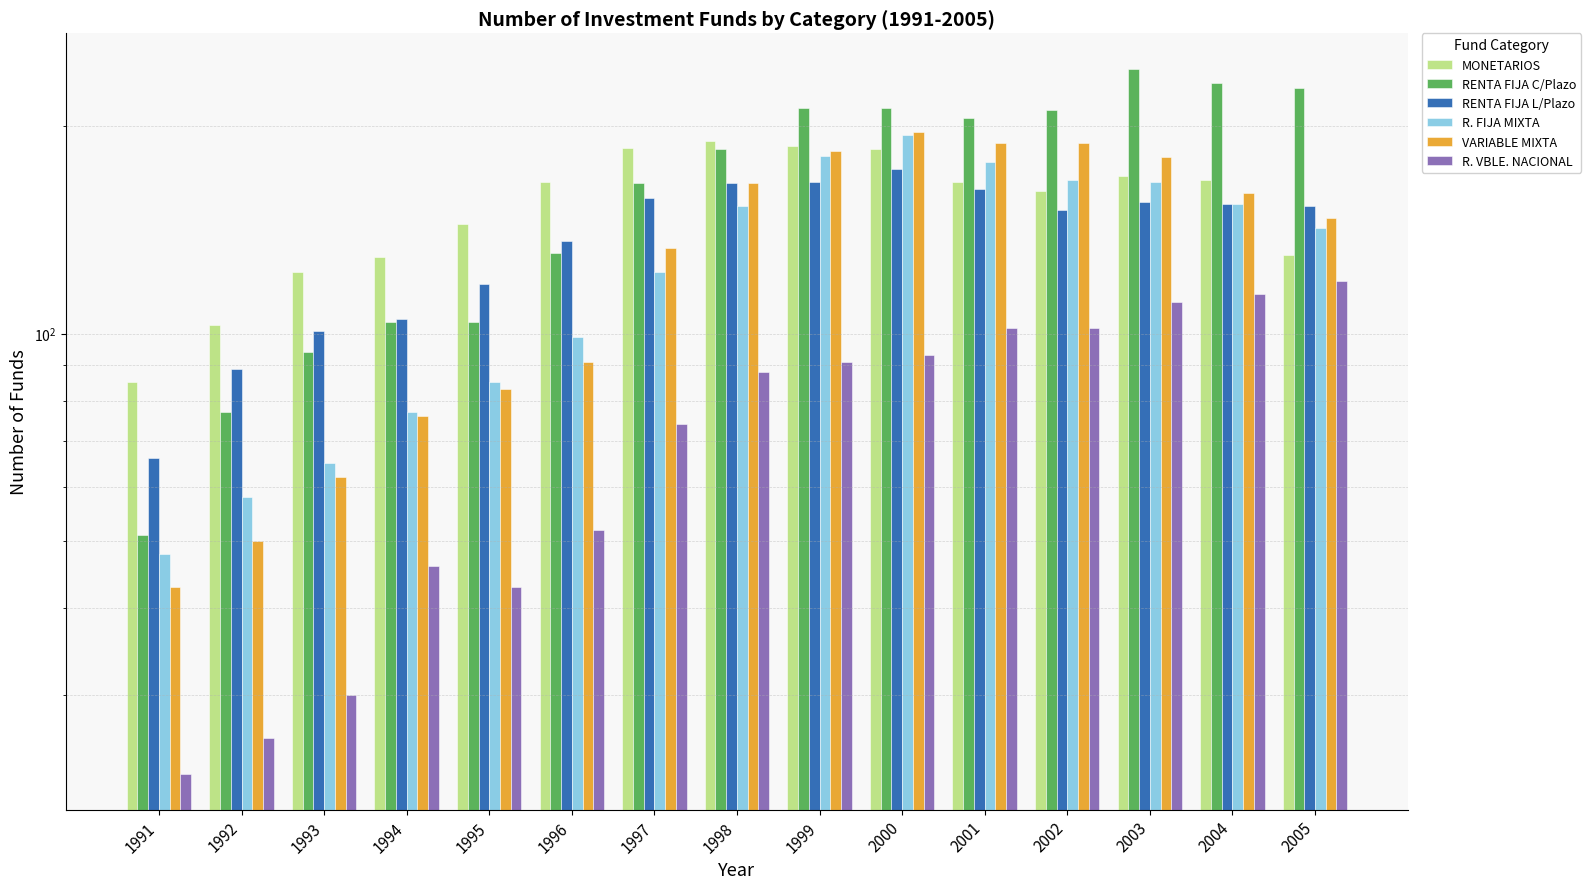

What is the sum of the RENTA FIJA L/Plazo values at 2003 and 1992?

244